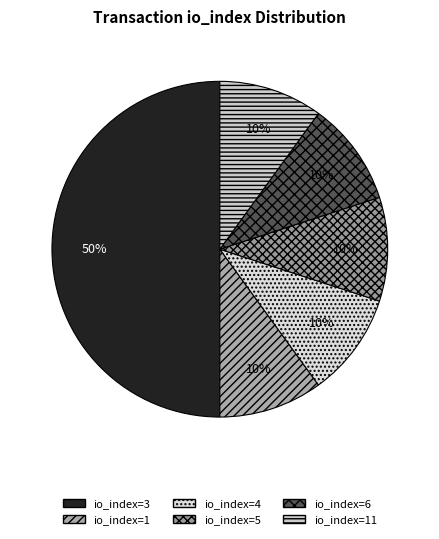

How many segments does this pie chart have?

6